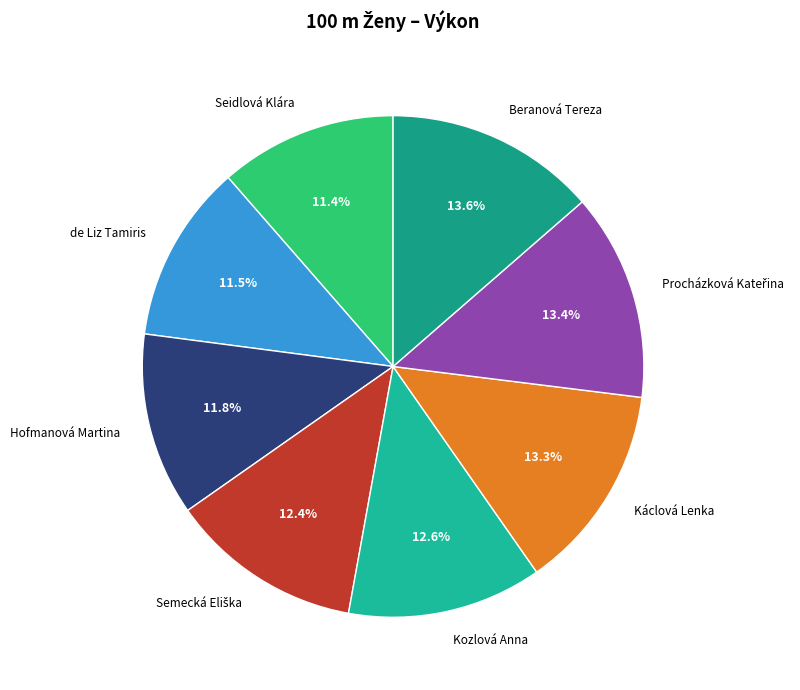

Which has a higher value, Seidlová Klára or Káclová Lenka?

Káclová Lenka